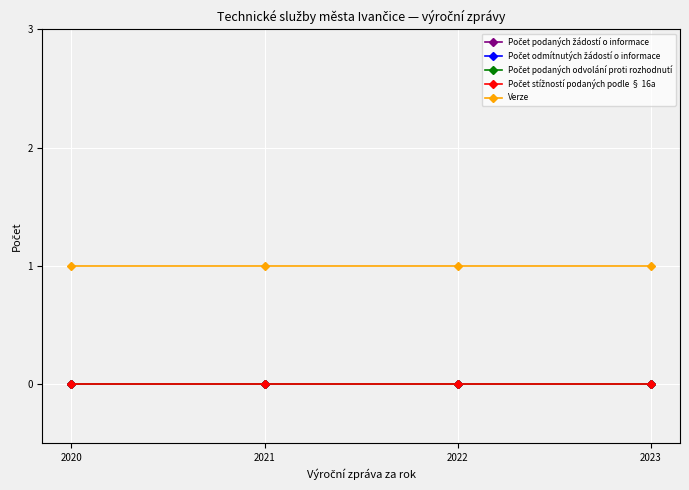

True or false: Verze and Počet odmítnutých žádostí o informace cross at least once.

False